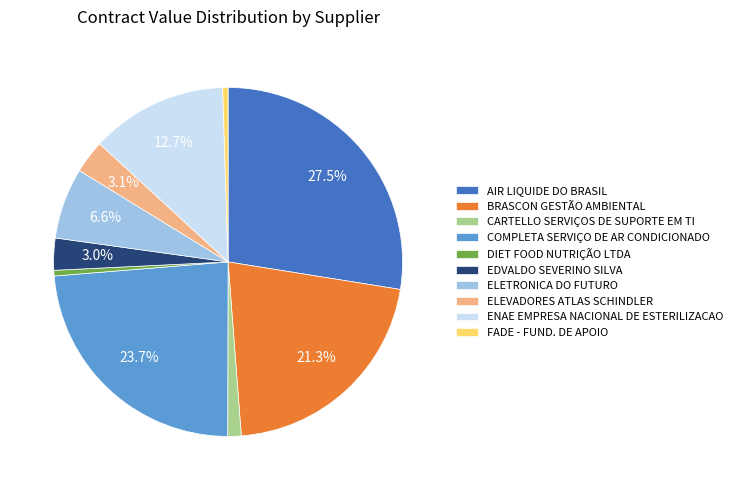

Count the number of slices in the pie.

10